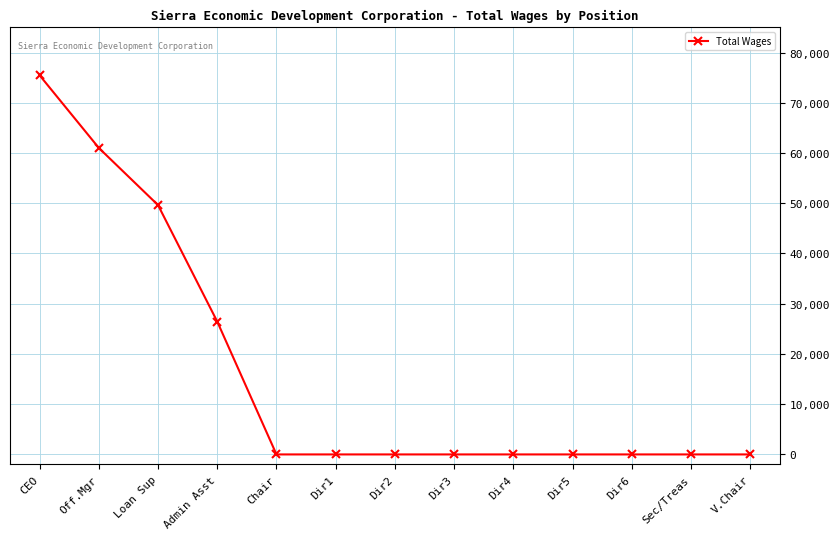

What is the label of the 4th point from the right?

Dir5